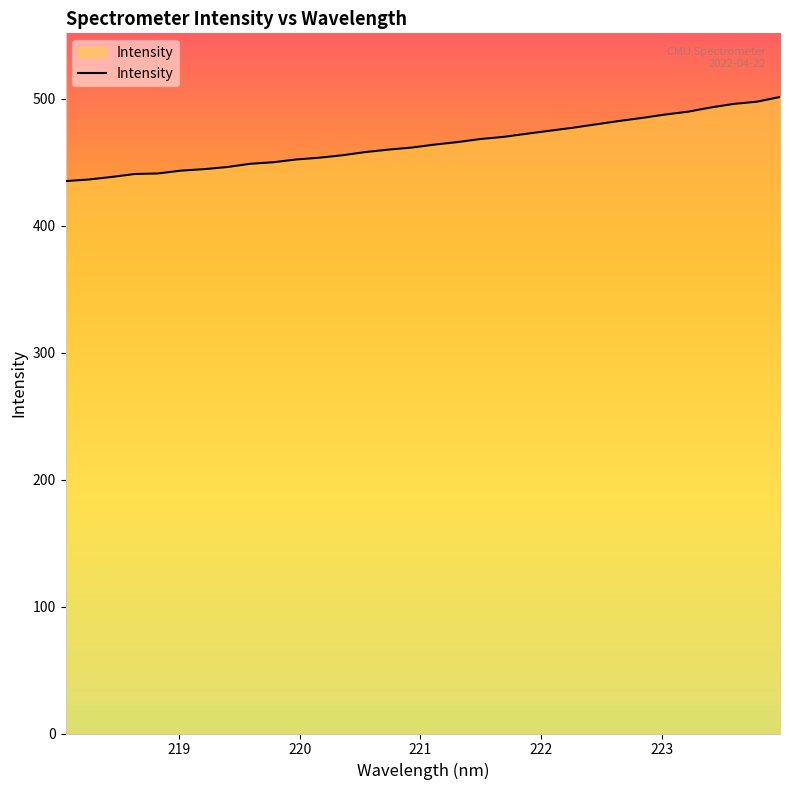

What is the difference between the maximum and minimum values?

66.3